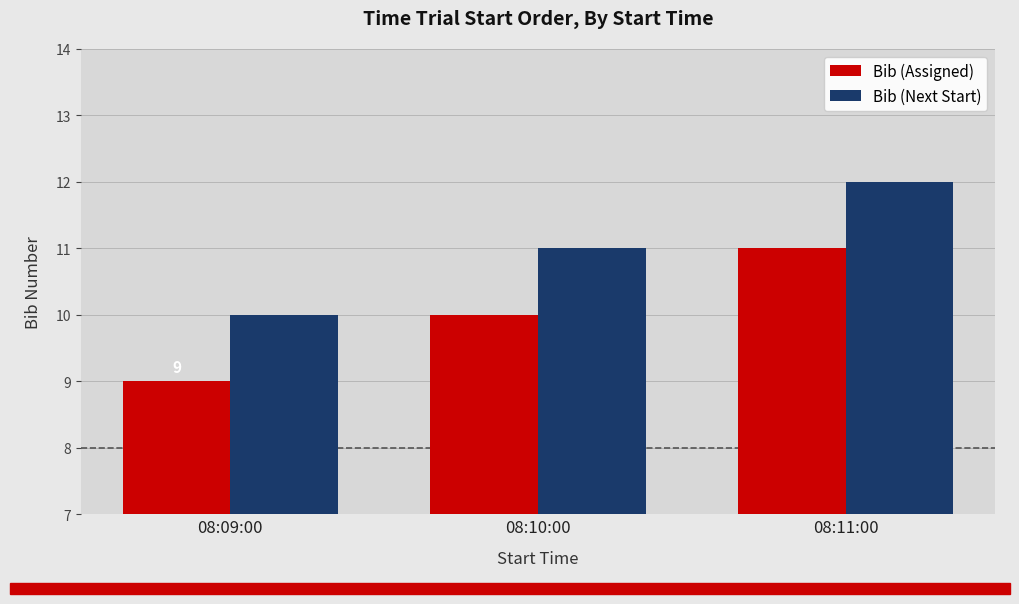

How many groups of bars are there?

3